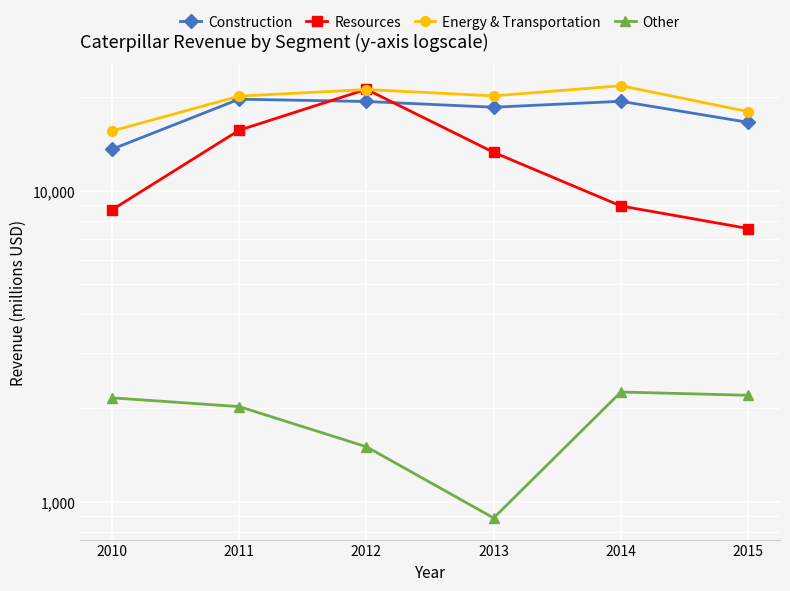

What is the total value across all series at 2013?

52843